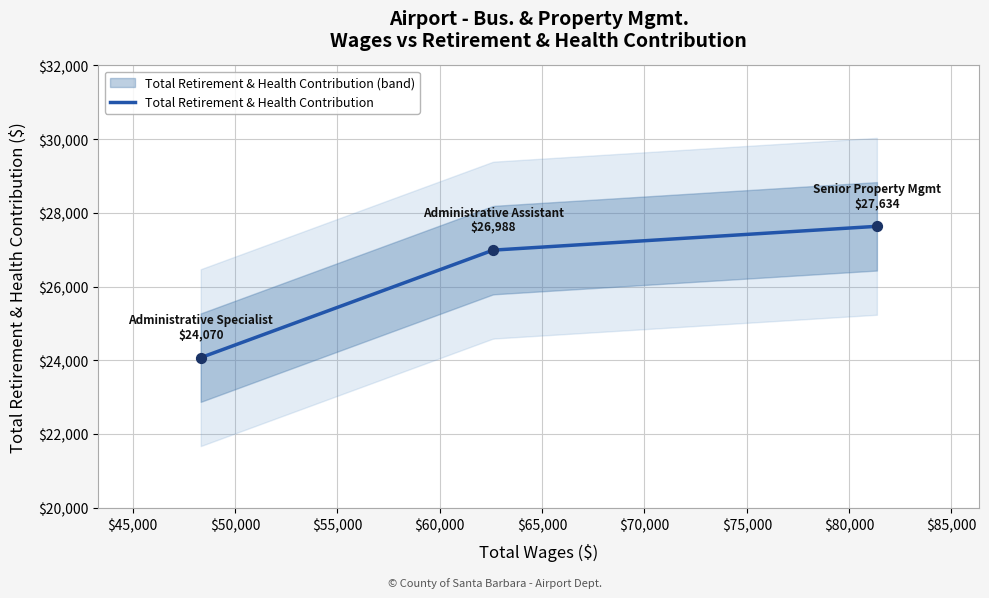

What is the ratio of the value at Administrative Specialist to the value at Administrative Assistant?

0.9